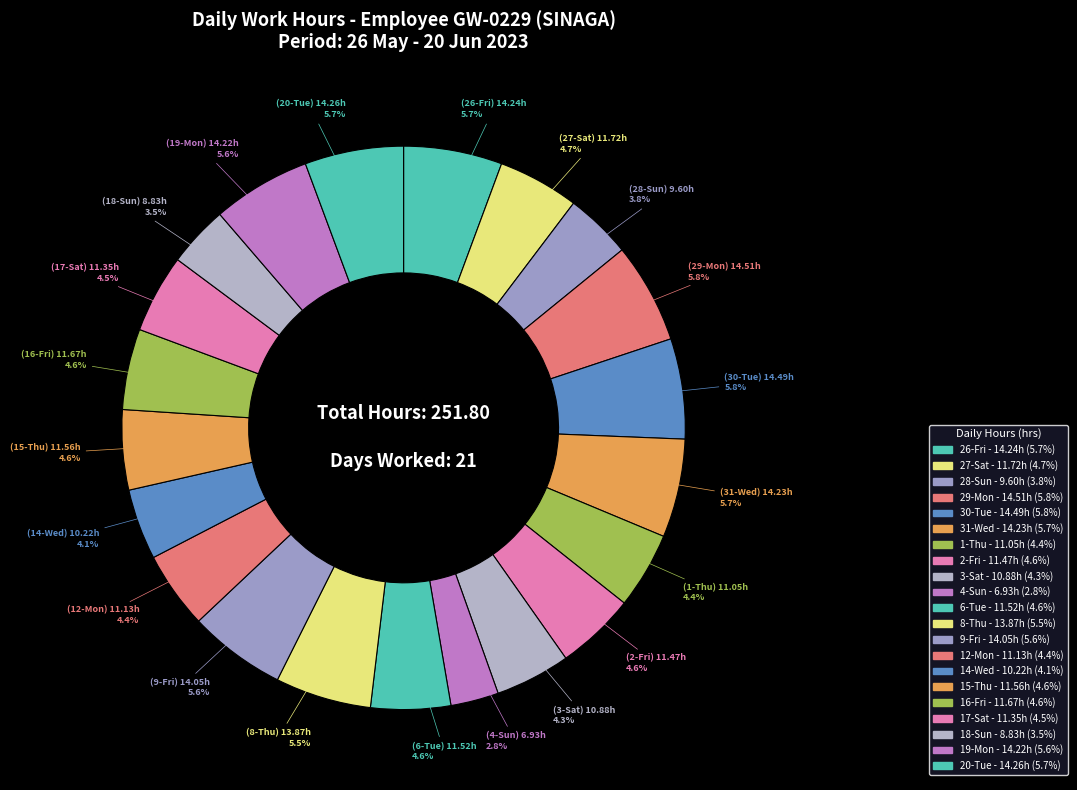

How many segments does this pie chart have?

21